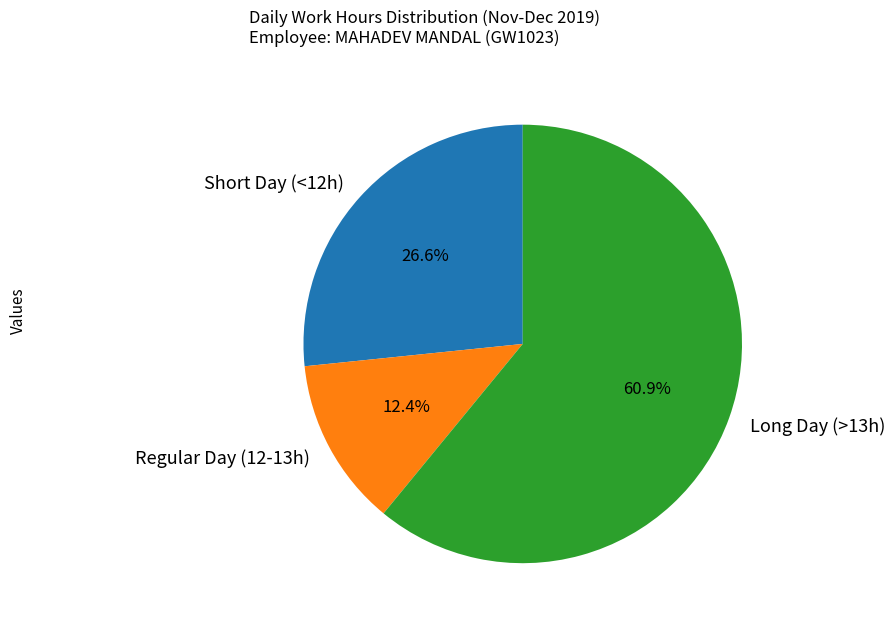

To the nearest percent, what is the average slice percentage?

33%